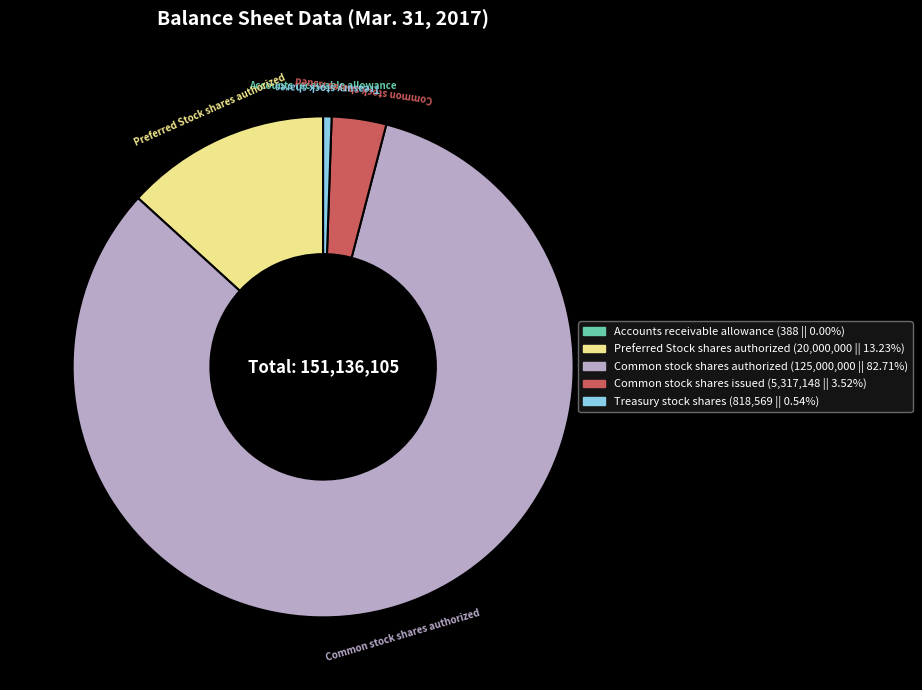

Does any single category account for the majority?

Yes